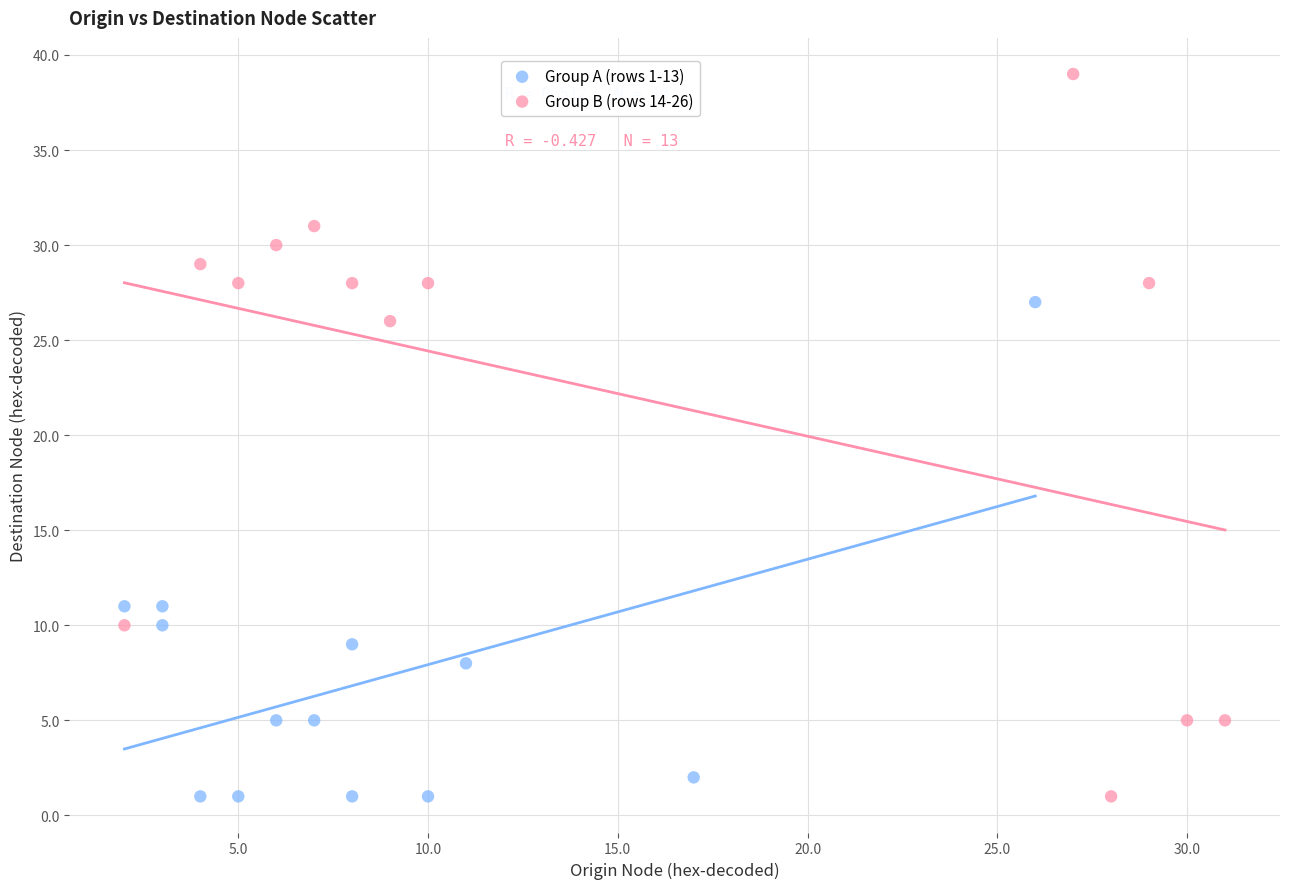

Which series contains the highest Y value?

Group B (rows 14-26)